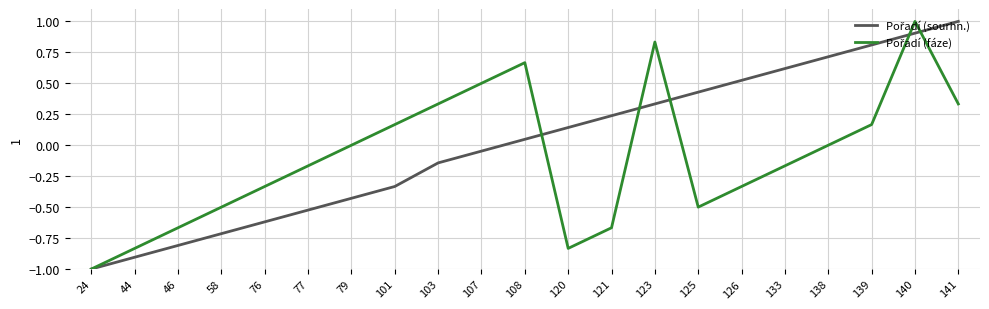

Which label corresponds to the smallest value in the chart?

24